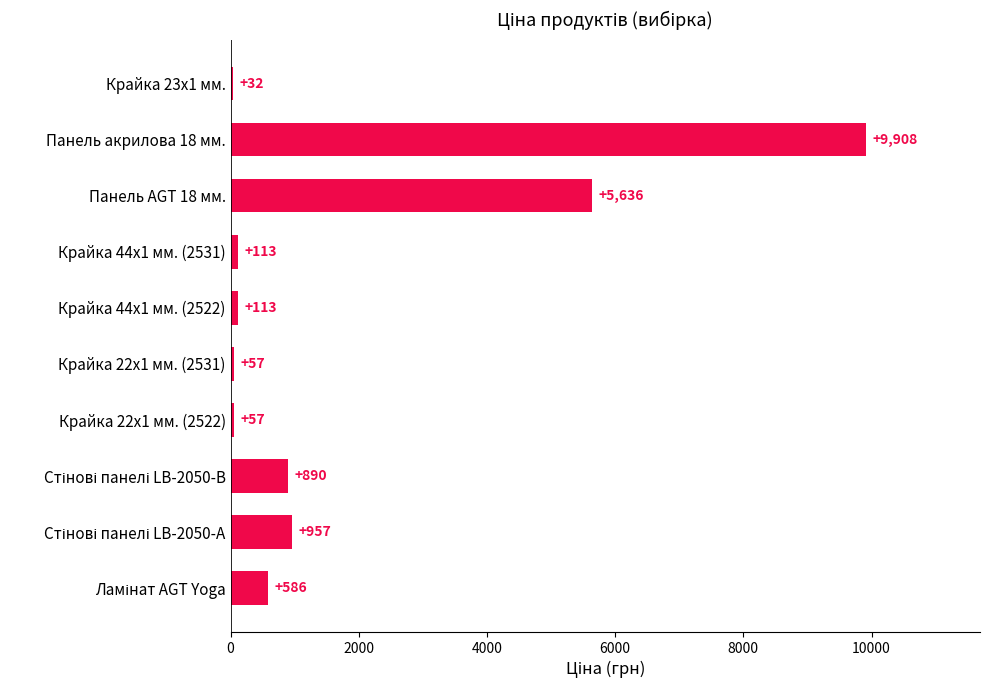

Read the value at Панель акрилова 18 мм..

9908.5